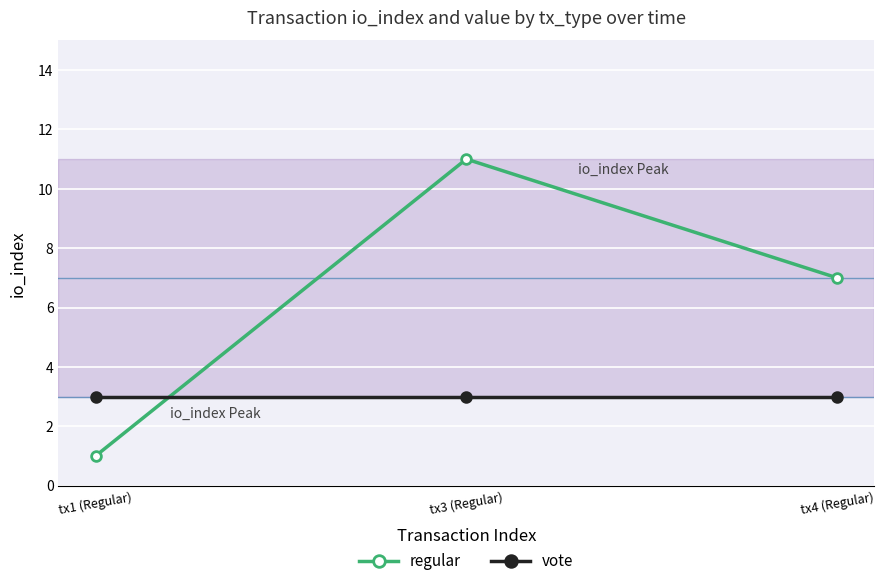

What is the label of the 2nd point from the right?

tx3 (Regular)